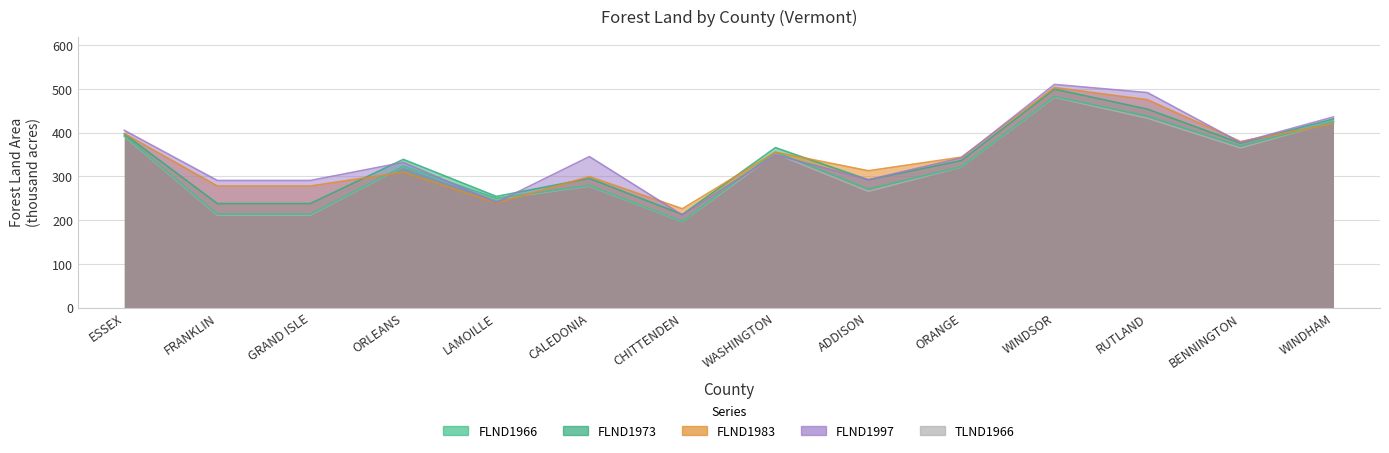

How many values in the TLND1966 series exceed 322?

7